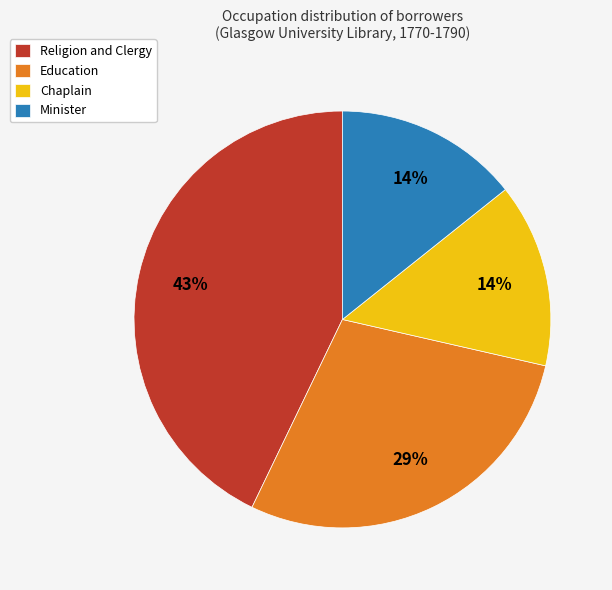

The Minister slice represents 24% of the pie. True or false?

False